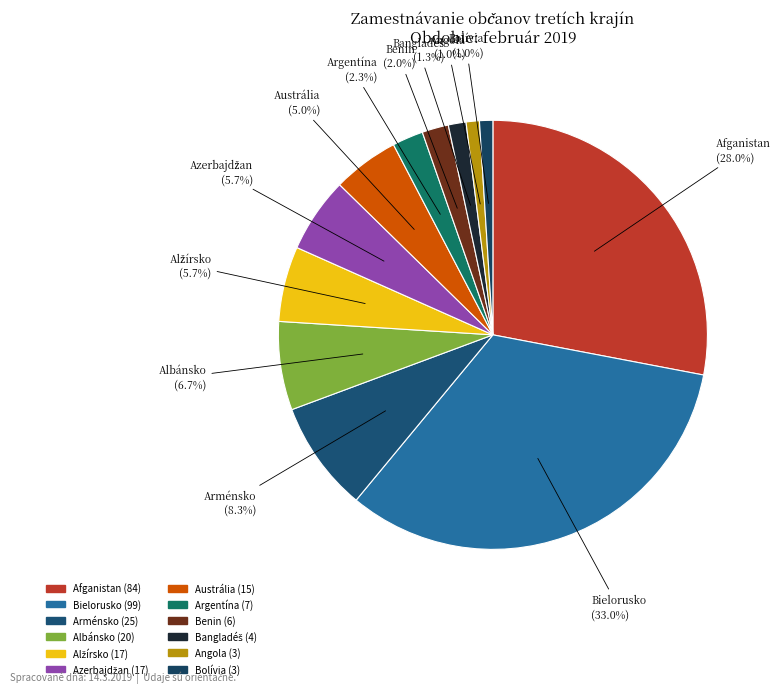

How many segments does this pie chart have?

12